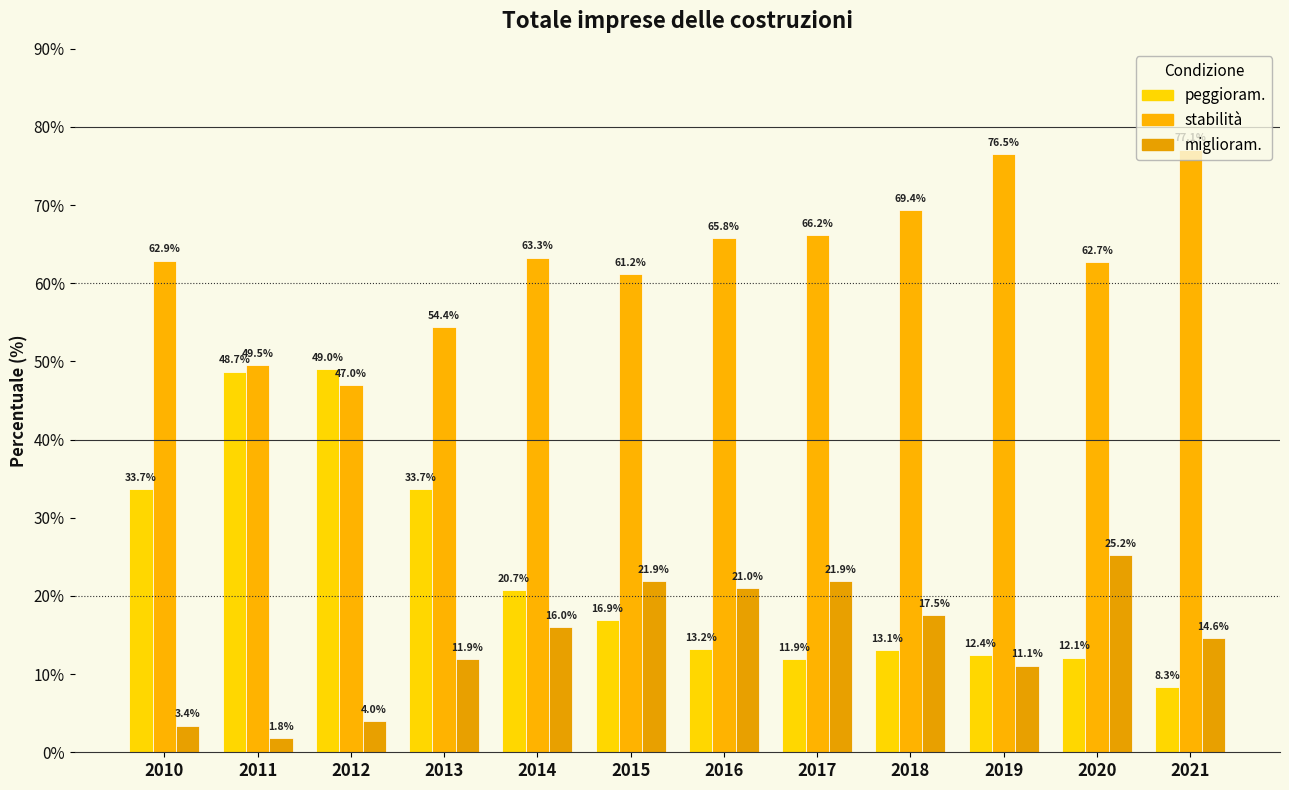

At how many categories does at least one series exceed 31?

12